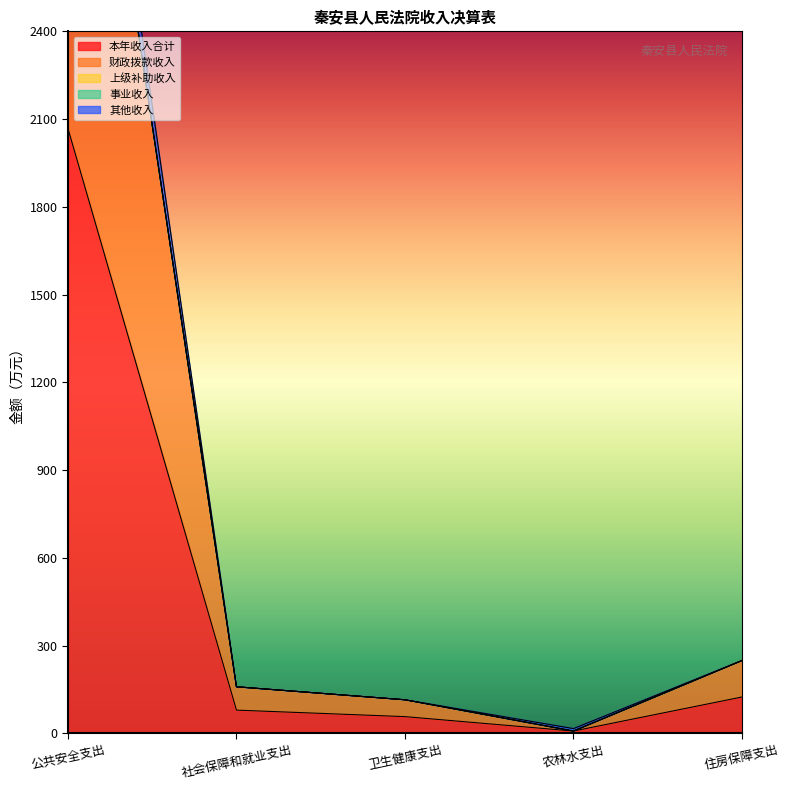

Is it true that 其他收入 equals 115.3 at 卫生健康支出?

True